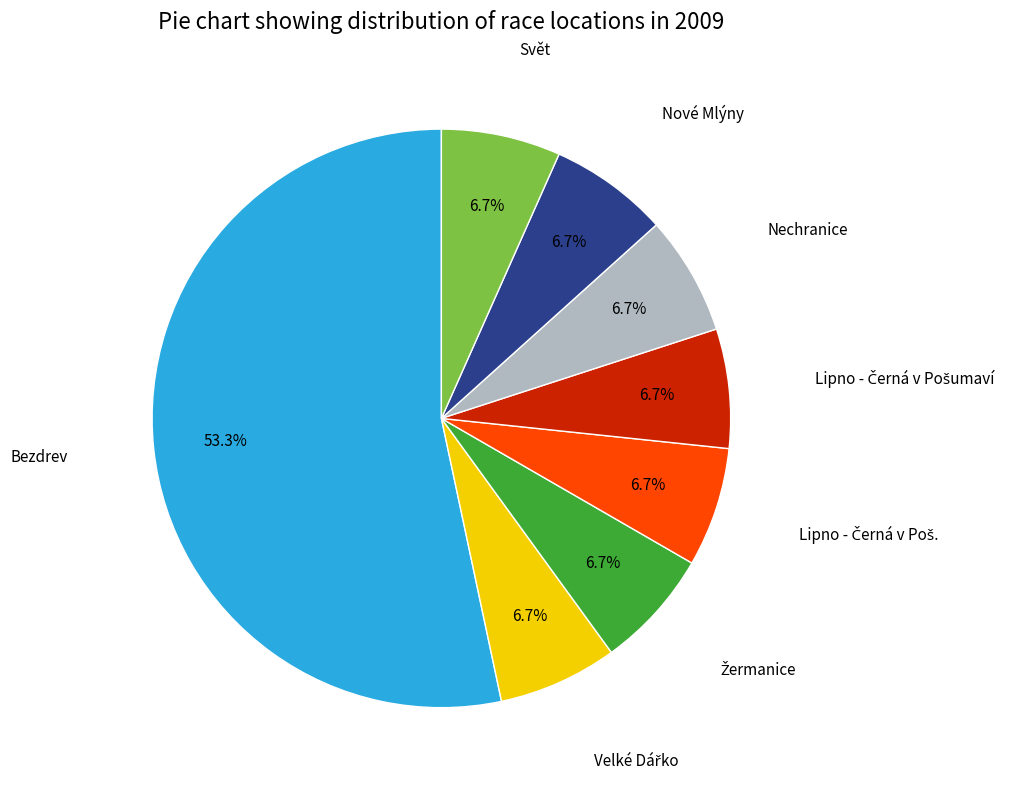

Is there a majority slice in this chart?

Yes